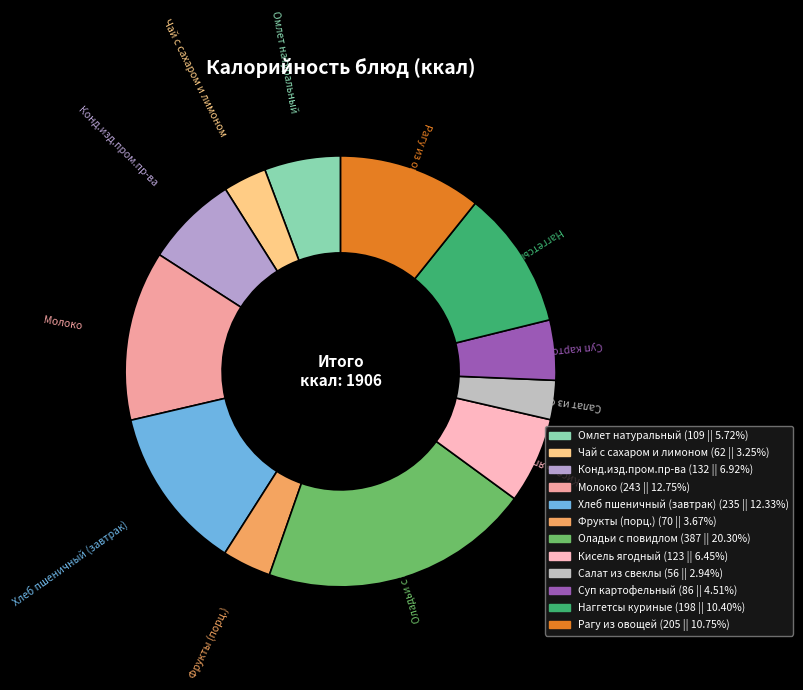

How many segments does this pie chart have?

12